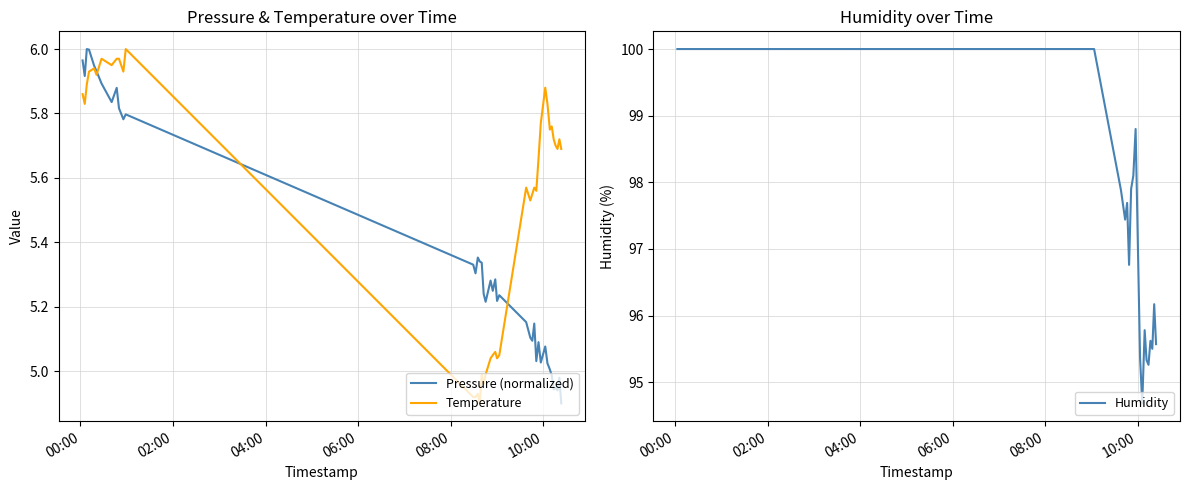

What is the value of the Pressure (normalized) point at the 26th from the left?

5.1